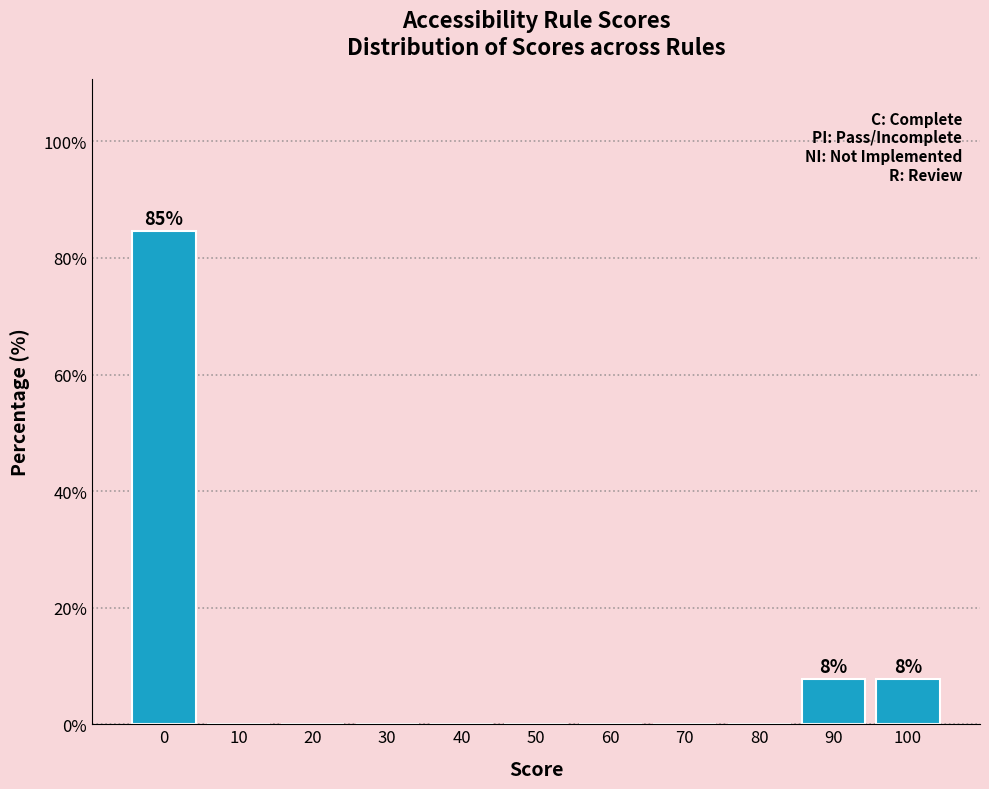

Which range on the x-axis has the tallest bar?

-5 to 5